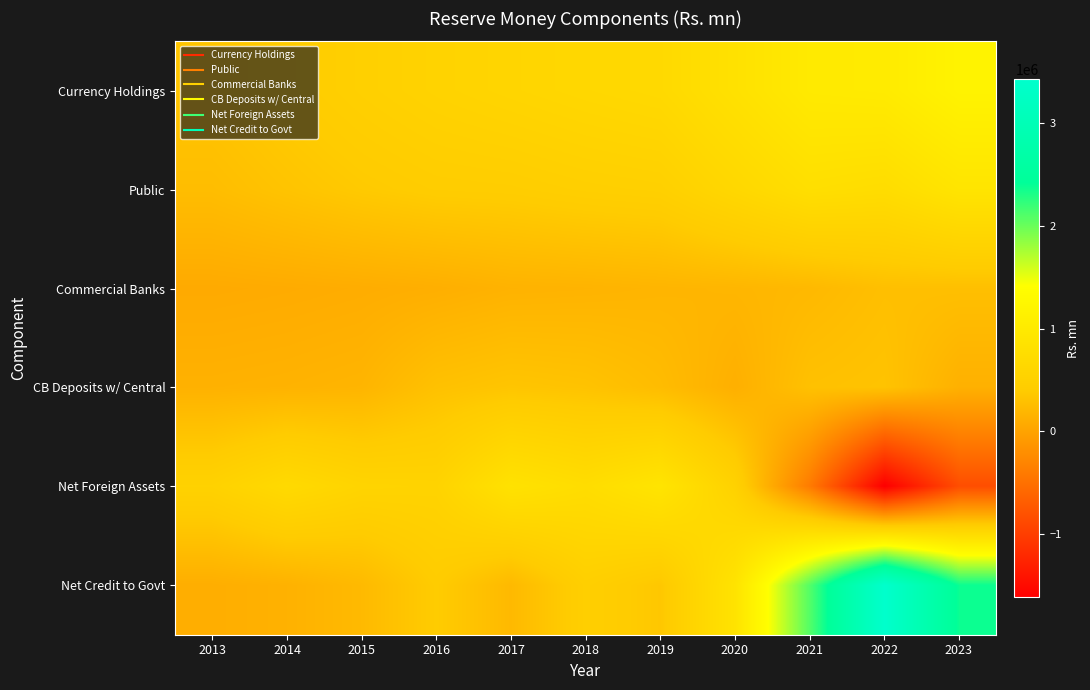

At how many categories does at least one series exceed 2647488?

1